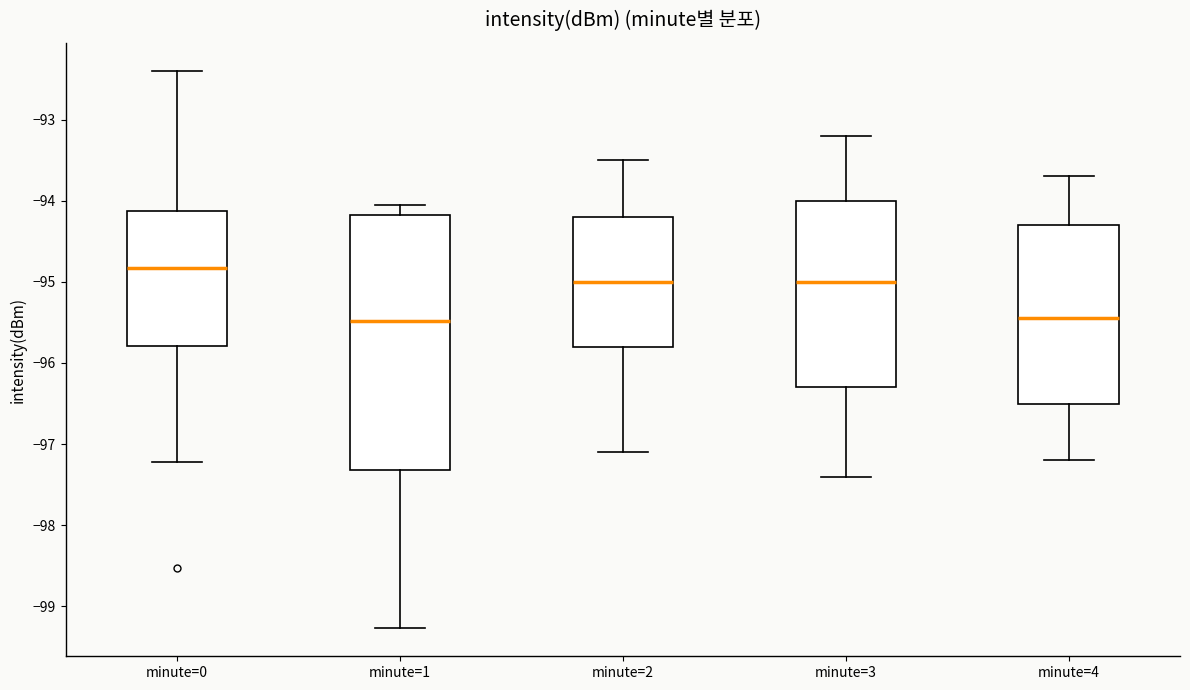

Reading left to right, read every box against the y-axis: the position of its median line, the range the box covers, and the ends of its whiskers. The values are not printed on the chart, so give them approximately, as read against the axis.

minute=0: median -94.8, box -95.8 to -94.1, whiskers -97.2 to -92.4
minute=1: median -95.5, box -97.3 to -94.2, whiskers -99.3 to -94.1
minute=2: median -95.0, box -95.8 to -94.2, whiskers -97.1 to -93.5
minute=3: median -95.0, box -96.3 to -94.0, whiskers -97.4 to -93.2
minute=4: median -95.4, box -96.5 to -94.3, whiskers -97.2 to -93.7